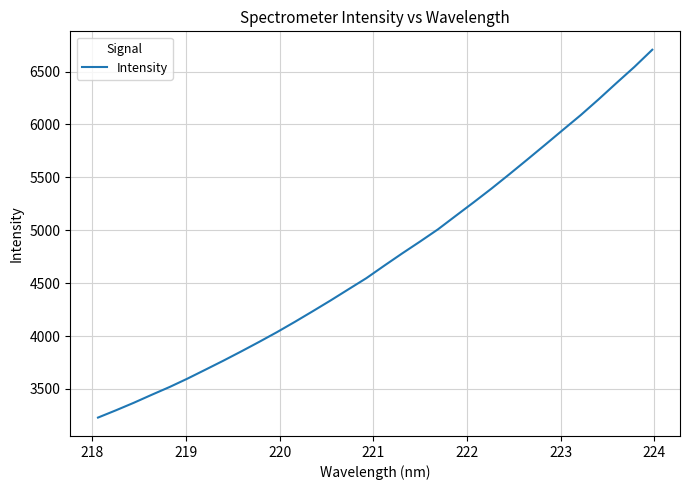

What is the minimum value shown in the chart?

3228.9